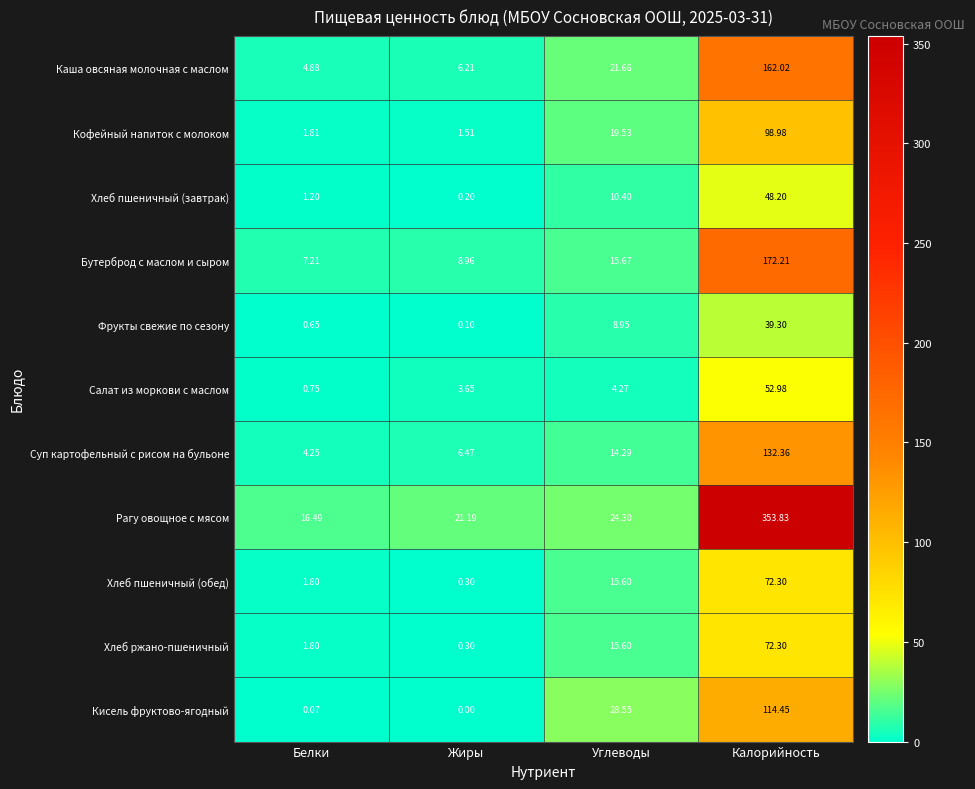

Which category has the highest value in the Хлеб ржано-пшеничный series?

Калорийность